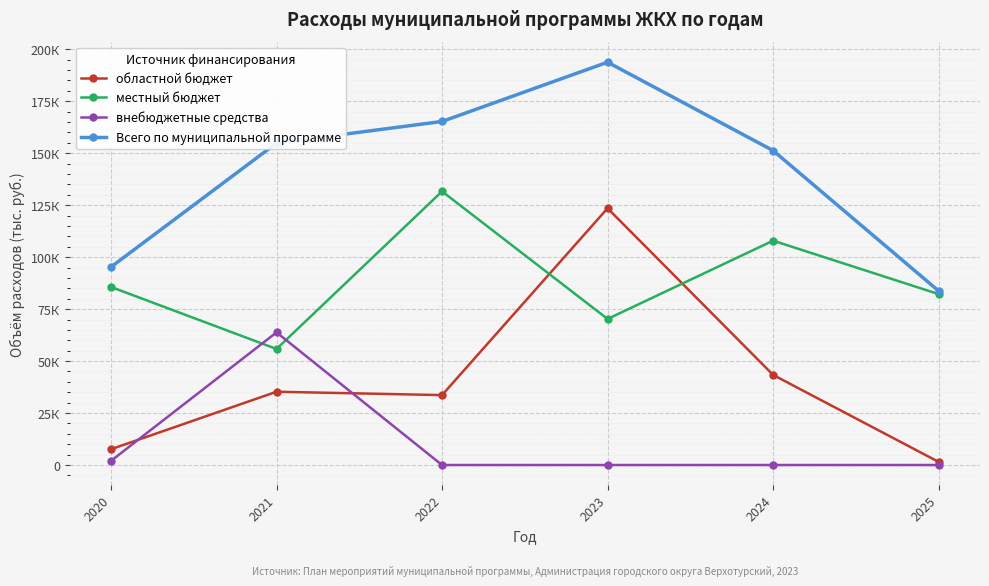

Is this an area chart (filled region under the line)?

No